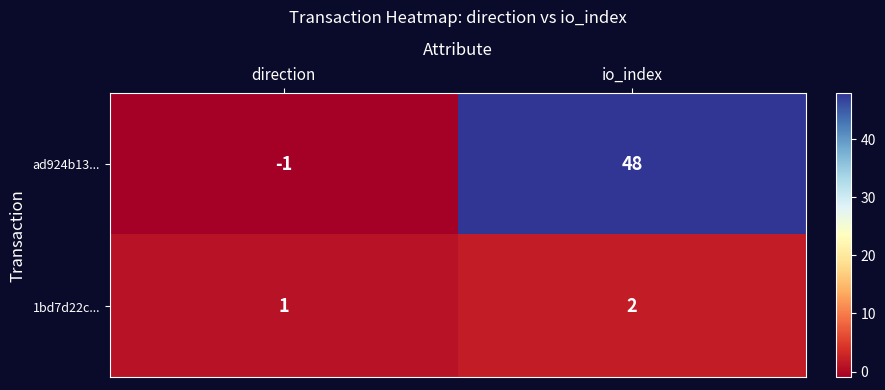

What is the total value across all series at io_index?

50